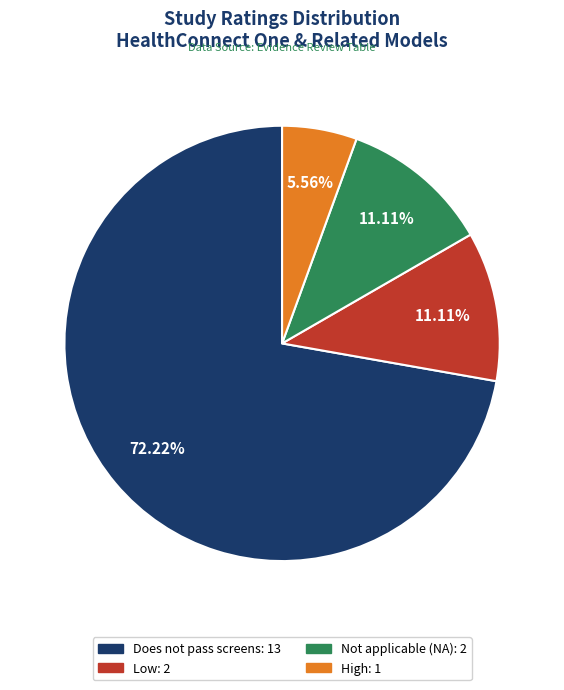

Which category accounts for the majority?

Does not pass screens